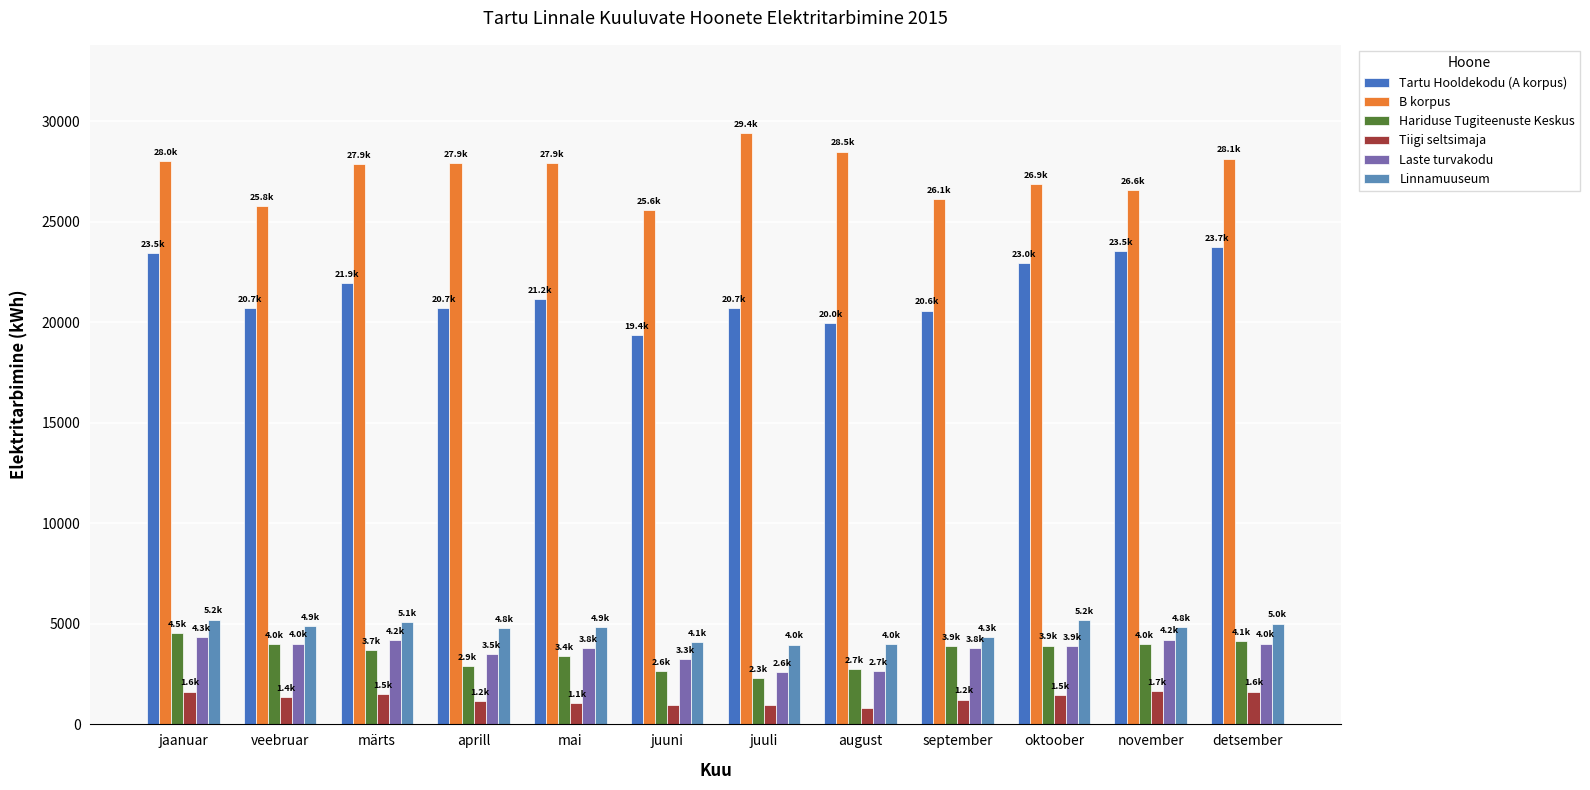

What is the minimum value for Tiigi seltsimaja?

809